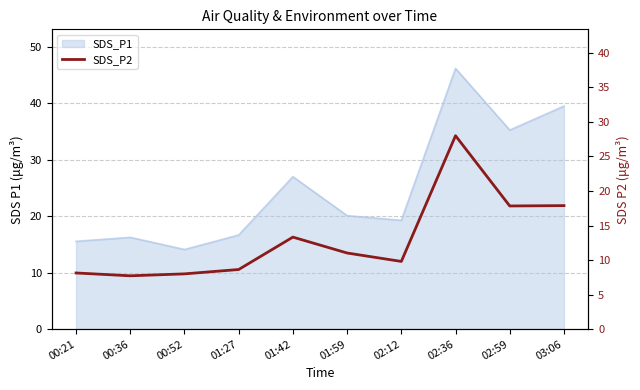

At which category does the chart reach its peak across all series?

02:36